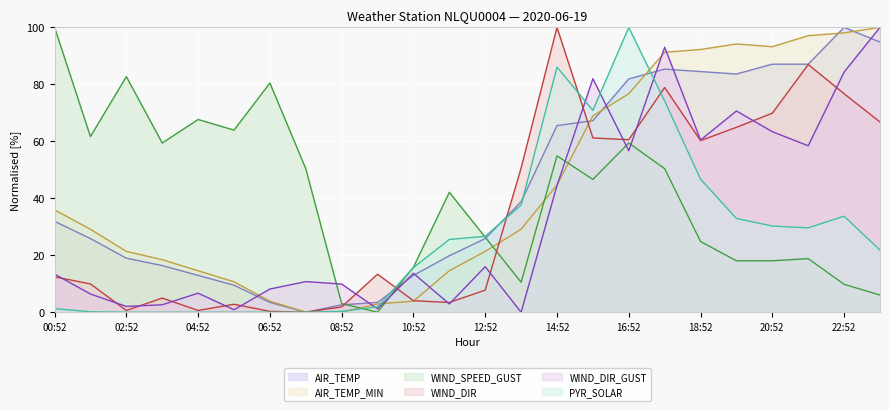

Where do AIR_TEMP and WIND_SPEED_GUST first cross each other?

08:52 and 09:52